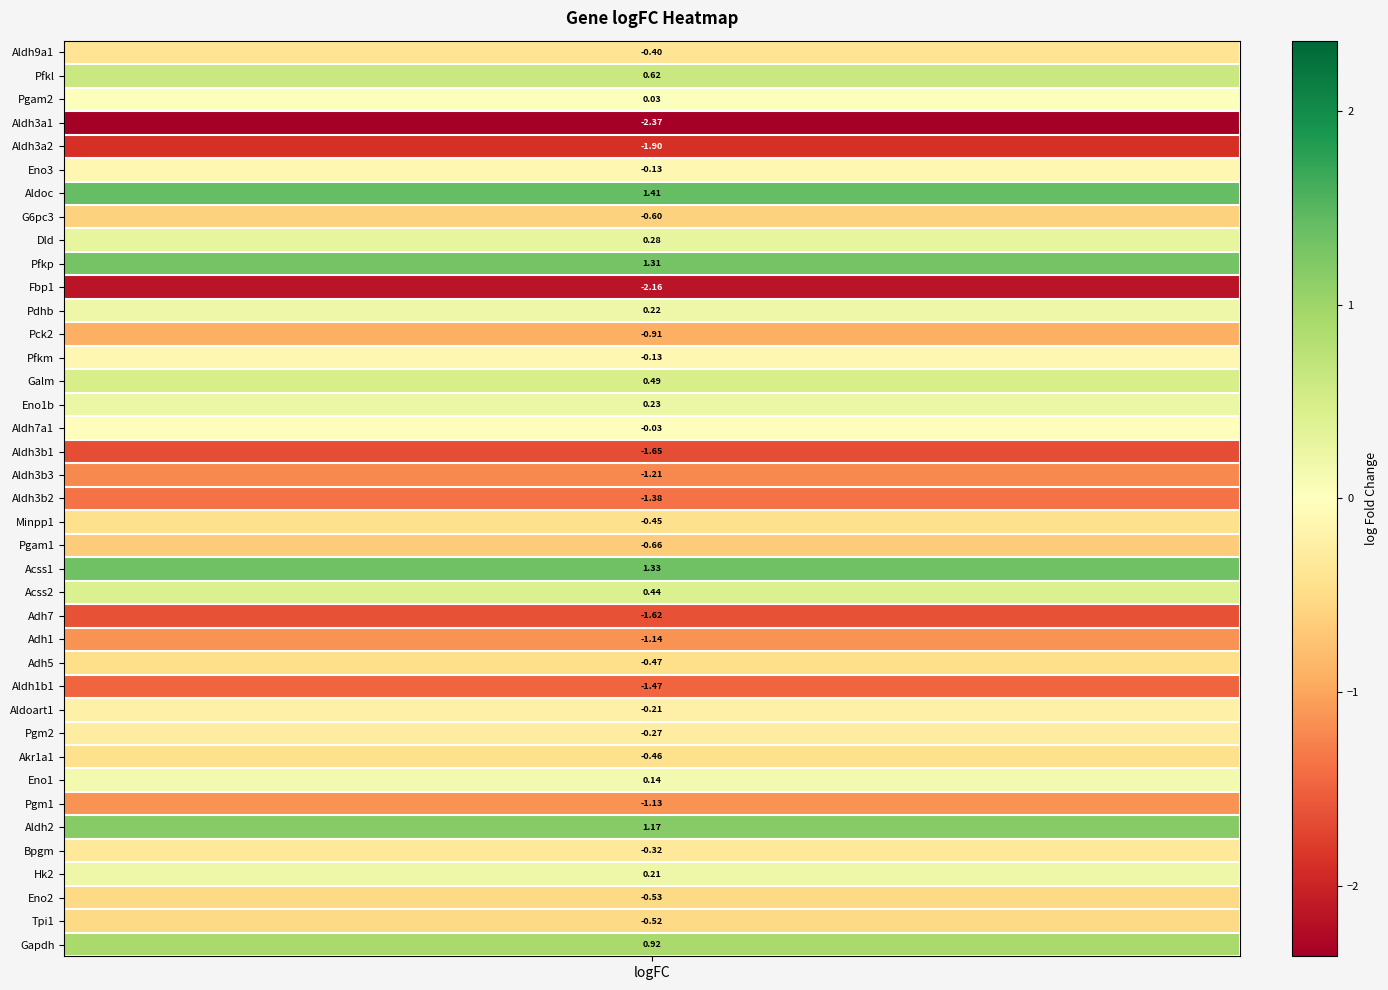

What is the sum of the values at 5 and 30?

-0.6